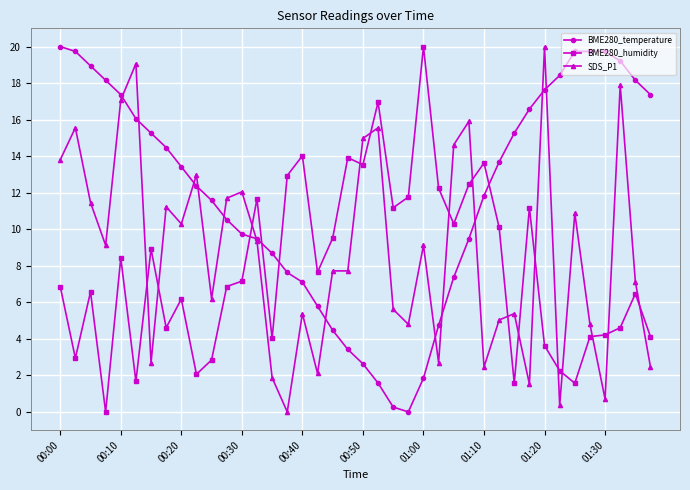

Does the chart display data point markers on the line(s)?

Yes